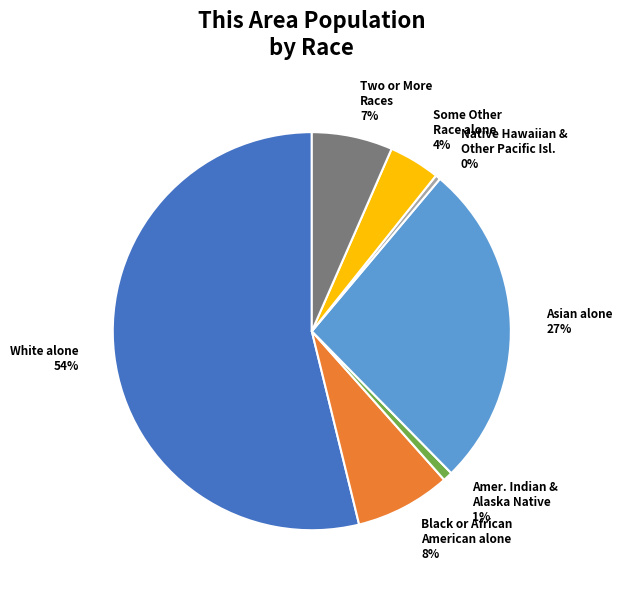

Is there a majority slice in this chart?

Yes